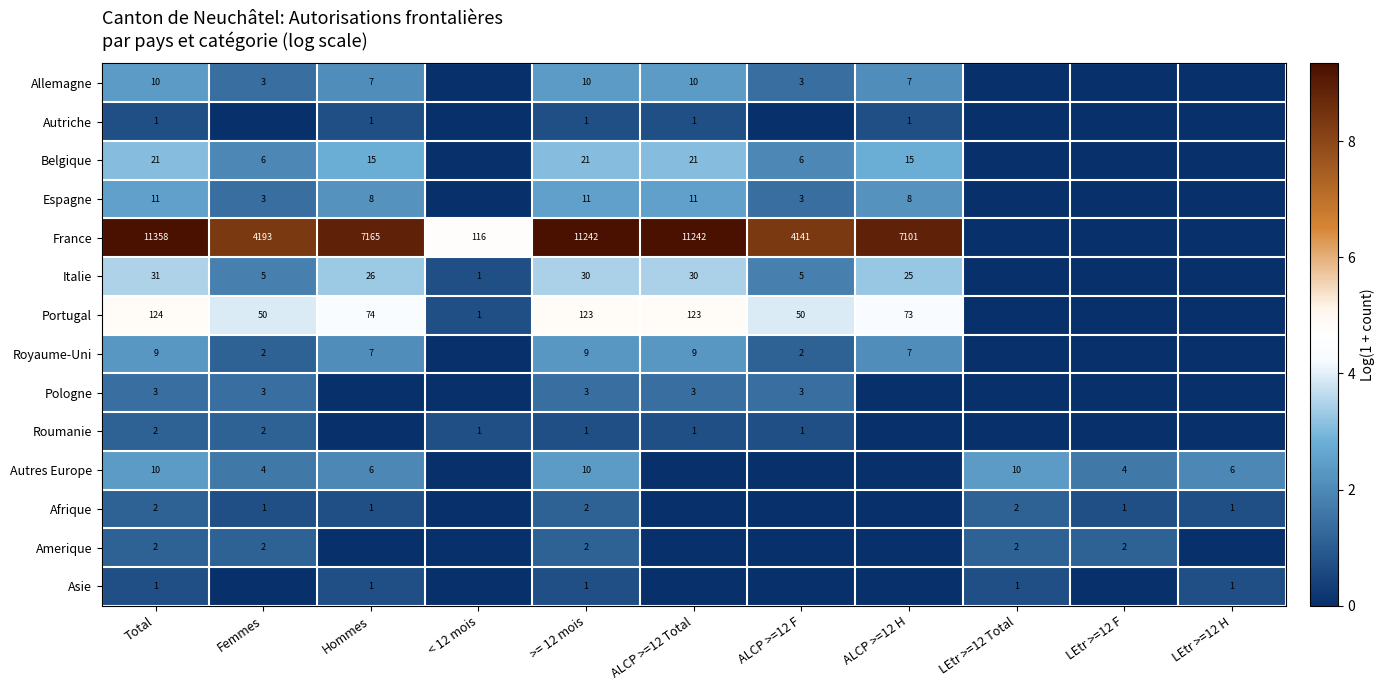

What is the difference between the highest and lowest values at < 12 mois?

4.8